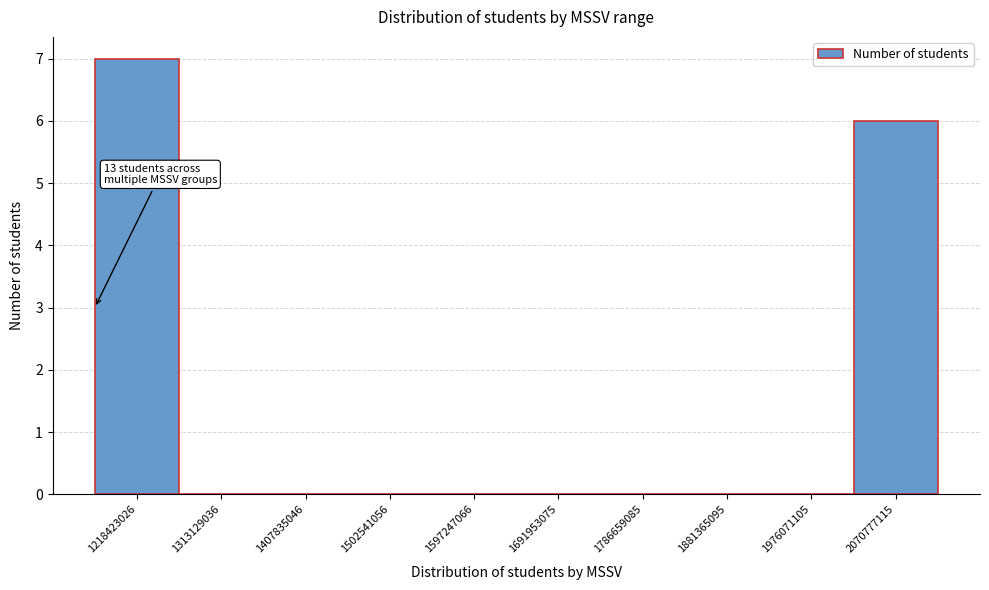

Over which range of the x-axis is the bar tallest?

1170000000 to 1270000000